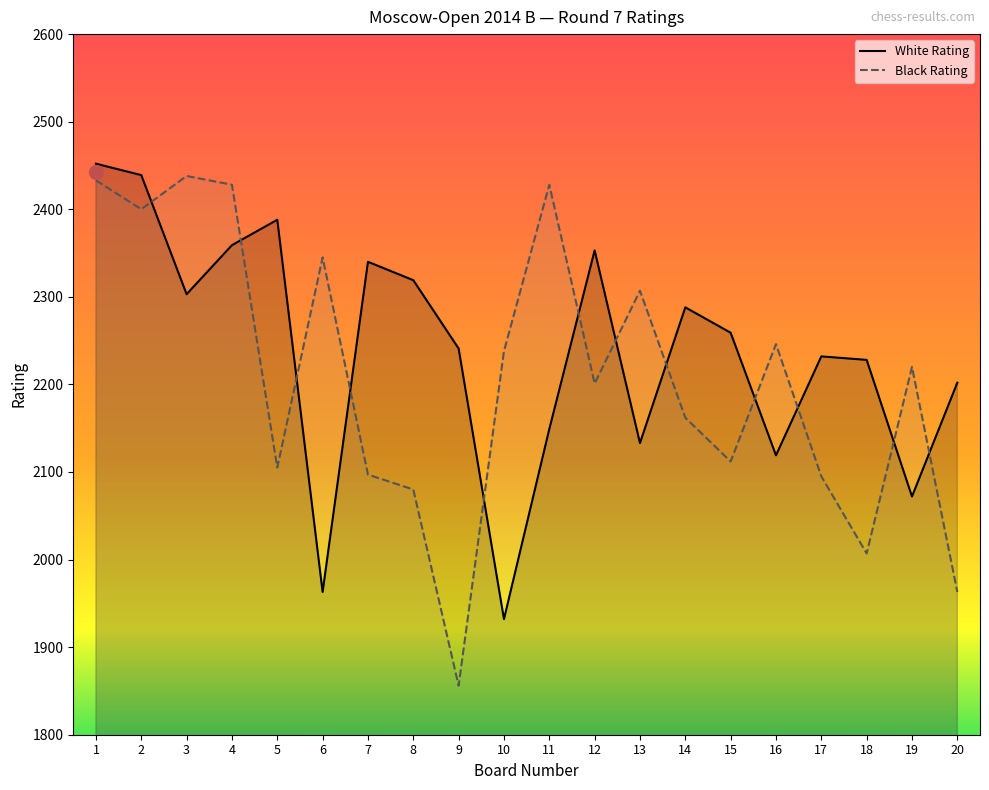

Which has a higher value, 15 or 9?

15